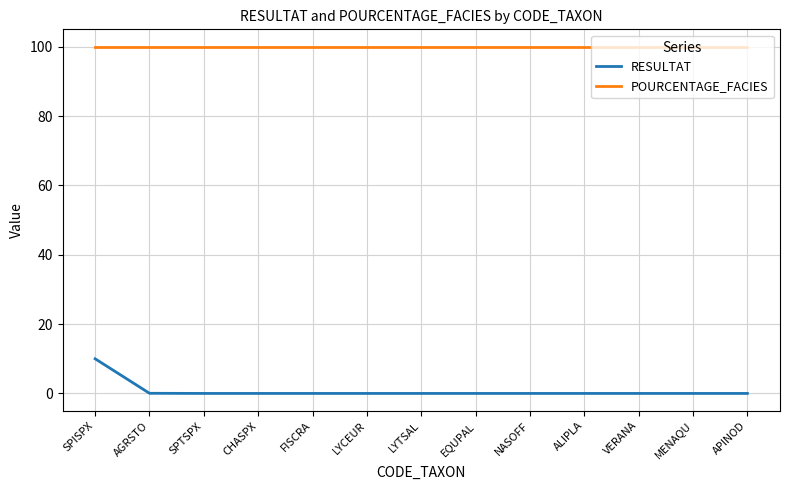

True or false: POURCENTAGE_FACIES and RESULTAT cross at least once.

False